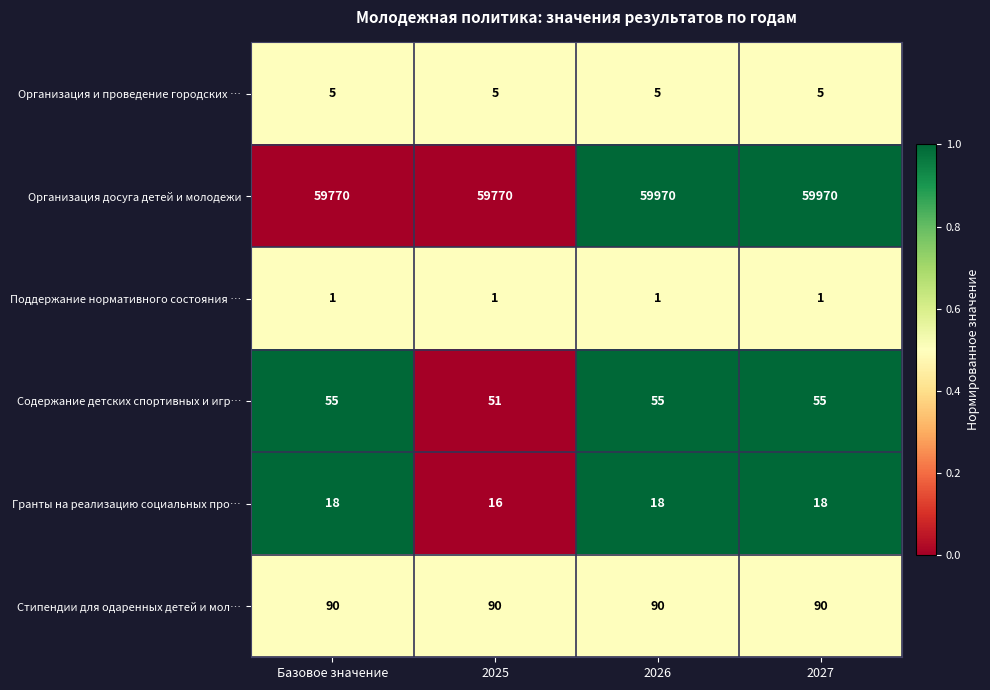

What is the difference between the highest and lowest values at 2027?

59969